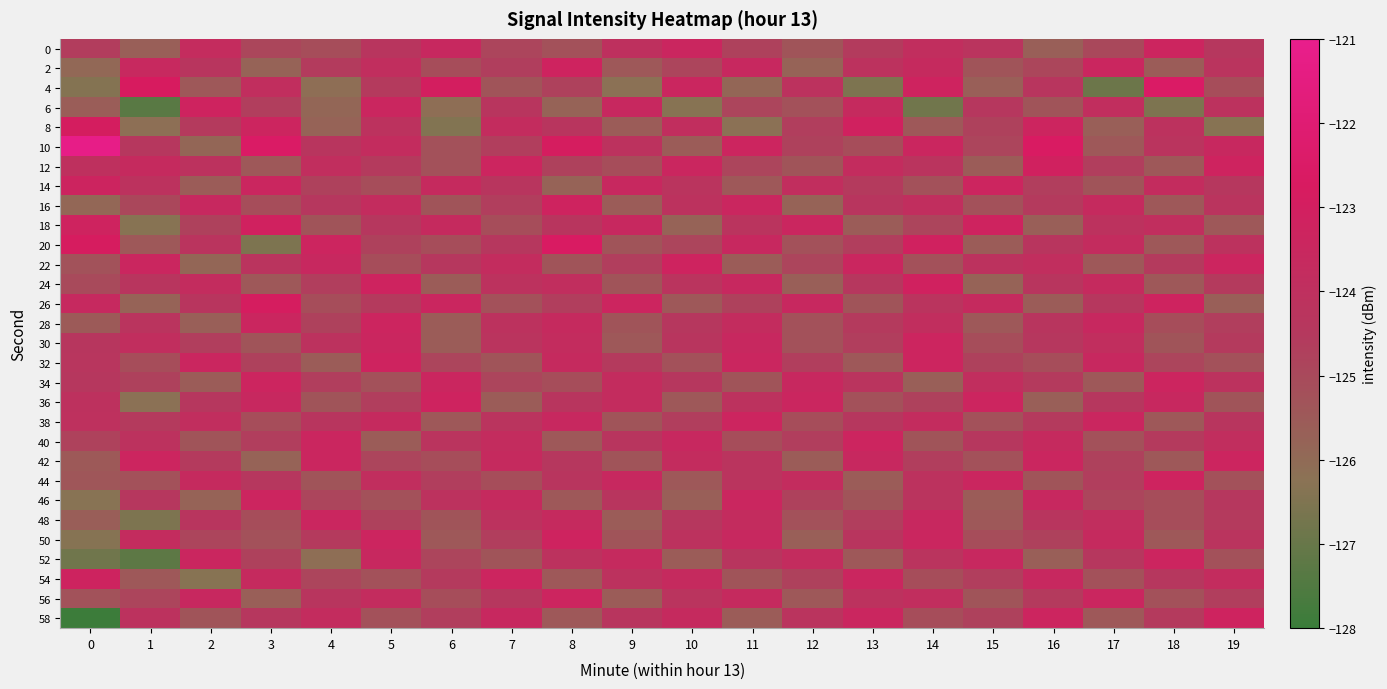

Reading right to left, extract all data points from this chart.

0: 19=-124.4	18=-123.3	17=-125.0	16=-125.7	15=-124.2	14=-123.9	13=-124.6	12=-125.3	11=-124.8	10=-123.4	9=-124.0	8=-125.2	7=-124.9	6=-123.5	5=-124.3	4=-125.1	3=-124.9	2=-123.8	1=-125.7	0=-124.6
2: 19=-124.2	18=-125.5	17=-123.4	16=-124.9	15=-125.3	14=-123.7	13=-124.1	12=-125.8	11=-123.5	10=-124.9	9=-125.4	8=-123.2	7=-124.7	6=-125.1	5=-123.9	4=-124.6	3=-125.8	2=-124.3	1=-123.6	0=-125.9
4: 19=-125.1	18=-122.5	17=-126.9	16=-124.3	15=-125.7	14=-123.2	13=-126.5	12=-124.1	11=-125.9	10=-123.4	9=-126.2	8=-124.8	7=-125.3	6=-123.0	5=-124.5	4=-126.1	3=-123.9	2=-125.4	1=-122.8	0=-126.4
6: 19=-124.1	18=-126.5	17=-123.9	16=-125.3	15=-124.4	14=-126.8	13=-123.7	12=-125.2	11=-124.9	10=-126.3	9=-123.5	8=-125.8	7=-124.3	6=-126.1	5=-123.4	4=-125.9	3=-124.7	2=-123.2	1=-127.3	0=-125.6
8: 19=-126.3	18=-124.1	17=-125.7	16=-123.3	15=-124.8	14=-125.4	13=-123.1	12=-124.7	11=-126.2	10=-123.9	9=-125.5	8=-124.3	7=-123.8	6=-126.4	5=-124.1	4=-125.8	3=-123.3	2=-124.5	1=-126.1	0=-122.9
10: 19=-123.5	18=-124.2	17=-125.4	16=-122.7	15=-124.9	14=-123.4	13=-125.1	12=-124.8	11=-123.3	10=-125.5	9=-124.1	8=-122.9	7=-124.7	6=-125.2	5=-123.8	4=-124.3	3=-122.5	2=-125.9	1=-124.4	0=-121.2
12: 19=-123.2	18=-125.4	17=-124.7	16=-123.1	15=-125.5	14=-124.2	13=-123.8	12=-125.3	11=-124.9	10=-123.4	9=-125.1	8=-124.8	7=-123.3	6=-125.2	5=-124.5	4=-123.9	3=-125.4	2=-124.1	1=-123.7	0=-124.0
14: 19=-124.4	18=-123.8	17=-125.3	16=-124.7	15=-123.3	14=-125.2	13=-124.5	12=-123.9	11=-125.4	10=-124.2	9=-123.5	8=-125.8	7=-124.3	6=-123.7	5=-125.1	4=-124.8	3=-123.4	2=-125.5	1=-124.1	0=-123.3
16: 19=-124.2	18=-125.4	17=-123.7	16=-124.5	15=-125.2	14=-123.9	13=-124.3	12=-125.8	11=-123.4	10=-124.1	9=-125.5	8=-123.2	7=-124.7	6=-125.3	5=-123.8	4=-124.4	3=-125.1	2=-123.5	1=-124.9	0=-125.9
18: 19=-125.4	18=-123.9	17=-124.1	16=-125.7	15=-123.2	14=-124.9	13=-125.5	12=-123.4	11=-124.2	10=-125.8	9=-123.5	8=-124.3	7=-125.1	6=-123.7	5=-124.4	4=-125.3	3=-123.1	2=-124.8	1=-126.3	0=-123.2
20: 19=-124.1	18=-125.4	17=-123.8	16=-124.3	15=-125.5	14=-123.1	13=-124.7	12=-125.2	11=-123.5	10=-124.9	9=-125.3	8=-122.7	7=-124.4	6=-125.1	5=-124.8	4=-123.3	3=-126.5	2=-124.2	1=-125.4	0=-122.8
22: 19=-123.3	18=-124.5	17=-125.4	16=-123.9	15=-124.1	14=-125.2	13=-123.4	12=-124.9	11=-125.5	10=-123.2	9=-124.7	8=-125.3	7=-123.8	6=-124.4	5=-125.1	4=-123.5	3=-124.2	2=-125.9	1=-123.5	0=-125.2
24: 19=-124.5	18=-125.4	17=-123.7	16=-124.3	15=-125.8	14=-123.1	13=-124.4	12=-125.7	11=-123.5	10=-124.2	9=-125.3	8=-123.9	7=-124.1	6=-125.5	5=-123.2	4=-124.7	3=-125.4	2=-123.8	1=-124.3	0=-125.0
26: 19=-125.7	18=-123.2	17=-124.4	16=-125.5	15=-123.7	14=-124.2	13=-125.3	12=-123.5	11=-124.8	10=-125.4	9=-123.3	8=-124.7	7=-125.2	6=-123.4	5=-124.5	4=-125.1	3=-122.9	2=-124.3	1=-125.8	0=-123.6
28: 19=-124.7	18=-125.1	17=-123.5	16=-124.3	15=-125.4	14=-123.9	13=-124.5	12=-125.2	11=-123.8	10=-124.4	9=-125.3	8=-123.7	7=-124.1	6=-125.5	5=-123.3	4=-124.8	3=-123.4	2=-125.7	1=-124.2	0=-125.5
30: 19=-124.5	18=-125.3	17=-123.9	16=-124.4	15=-125.1	14=-123.3	13=-124.7	12=-125.2	11=-123.5	10=-124.3	9=-125.4	8=-123.8	7=-124.2	6=-125.5	5=-123.4	4=-124.1	3=-125.3	2=-124.7	1=-123.9	0=-124.4
32: 19=-125.2	18=-124.9	17=-123.5	16=-125.1	15=-124.8	14=-123.3	13=-125.4	12=-124.7	11=-123.4	10=-125.2	9=-124.5	8=-123.7	7=-125.3	6=-124.9	5=-123.2	4=-125.5	3=-124.8	2=-123.4	1=-125.1	0=-124.3
34: 19=-124.1	18=-123.3	17=-125.4	16=-124.5	15=-123.9	14=-125.7	13=-124.2	12=-123.5	11=-125.3	10=-124.4	9=-123.8	8=-125.1	7=-124.9	6=-123.4	5=-125.2	4=-124.7	3=-123.3	2=-125.5	1=-124.8	0=-124.4
36: 19=-125.3	18=-123.5	17=-124.4	16=-125.7	15=-123.3	14=-124.8	13=-125.2	12=-123.4	11=-124.1	10=-125.4	9=-123.8	8=-124.3	7=-125.5	6=-123.2	5=-124.7	4=-125.3	3=-123.5	2=-124.4	1=-126.2	0=-124.1
38: 19=-124.3	18=-125.4	17=-123.4	16=-124.5	15=-125.2	14=-123.8	13=-124.4	12=-125.1	11=-123.3	10=-124.7	9=-125.3	8=-123.5	7=-124.2	6=-125.4	5=-123.7	4=-124.3	3=-125.1	2=-123.9	1=-124.5	0=-124.0
40: 19=-123.9	18=-124.5	17=-125.2	16=-123.7	15=-124.4	14=-125.3	13=-123.3	12=-124.7	11=-125.1	10=-123.5	9=-124.3	8=-125.4	7=-123.8	6=-124.2	5=-125.5	4=-123.4	3=-124.7	2=-125.3	1=-124.1	0=-124.8
42: 19=-123.3	18=-125.4	17=-124.8	16=-123.4	15=-125.2	14=-124.7	13=-123.5	12=-125.5	11=-124.2	10=-123.8	9=-125.3	8=-124.4	7=-123.7	6=-125.1	5=-124.9	4=-123.4	3=-125.8	2=-124.5	1=-123.3	0=-125.5
44: 19=-125.2	18=-123.2	17=-124.7	16=-125.3	15=-123.4	14=-124.1	13=-125.5	12=-123.8	11=-124.2	10=-125.4	9=-123.5	8=-124.3	7=-125.1	6=-124.7	5=-123.9	4=-125.3	3=-124.4	2=-123.7	1=-125.2	0=-125.4
46: 19=-124.4	18=-125.1	17=-124.9	16=-123.5	15=-125.5	14=-124.2	13=-125.3	12=-124.8	11=-123.4	10=-125.7	9=-124.3	8=-125.4	7=-123.7	6=-124.1	5=-125.2	4=-124.9	3=-123.3	2=-125.8	1=-124.4	0=-126.3
48: 19=-124.5	18=-125.1	17=-123.9	16=-124.3	15=-125.4	14=-123.5	13=-124.7	12=-125.2	11=-123.8	10=-124.4	9=-125.5	8=-123.7	7=-124.1	6=-125.3	5=-124.8	4=-123.4	3=-125.1	2=-124.3	1=-126.5	0=-125.6
50: 19=-124.2	18=-125.4	17=-123.7	16=-124.8	15=-125.1	14=-123.4	13=-124.3	12=-125.7	11=-123.5	10=-124.1	9=-125.3	8=-123.2	7=-124.7	6=-125.4	5=-123.3	4=-124.5	3=-125.2	2=-124.9	1=-123.8	0=-126.3
52: 19=-125.2	18=-123.3	17=-124.4	16=-125.7	15=-123.5	14=-124.2	13=-125.4	12=-123.8	11=-124.3	10=-125.5	9=-123.7	8=-124.1	7=-125.3	6=-124.9	5=-123.5	4=-126.1	3=-124.8	2=-123.4	1=-127.2	0=-126.8
54: 19=-123.8	18=-124.4	17=-125.2	16=-123.5	15=-124.7	14=-125.1	13=-123.4	12=-124.8	11=-125.3	10=-123.7	9=-124.1	8=-125.4	7=-123.3	6=-124.5	5=-125.2	4=-124.9	3=-123.7	2=-126.3	1=-125.4	0=-123.2
56: 19=-124.7	18=-125.2	17=-123.4	16=-124.5	15=-125.3	14=-123.9	13=-124.1	12=-125.4	11=-123.7	10=-124.2	9=-125.5	8=-123.3	7=-124.4	6=-125.1	5=-123.8	4=-124.3	3=-125.7	2=-123.5	1=-124.9	0=-125.2
58: 19=-123.2	18=-124.5	17=-125.4	16=-123.3	15=-124.8	14=-125.1	13=-123.4	12=-124.2	11=-125.5	10=-123.7	9=-124.3	8=-125.4	7=-123.5	6=-124.7	5=-125.2	4=-123.8	3=-124.4	2=-125.3	1=-124.1	0=-127.9